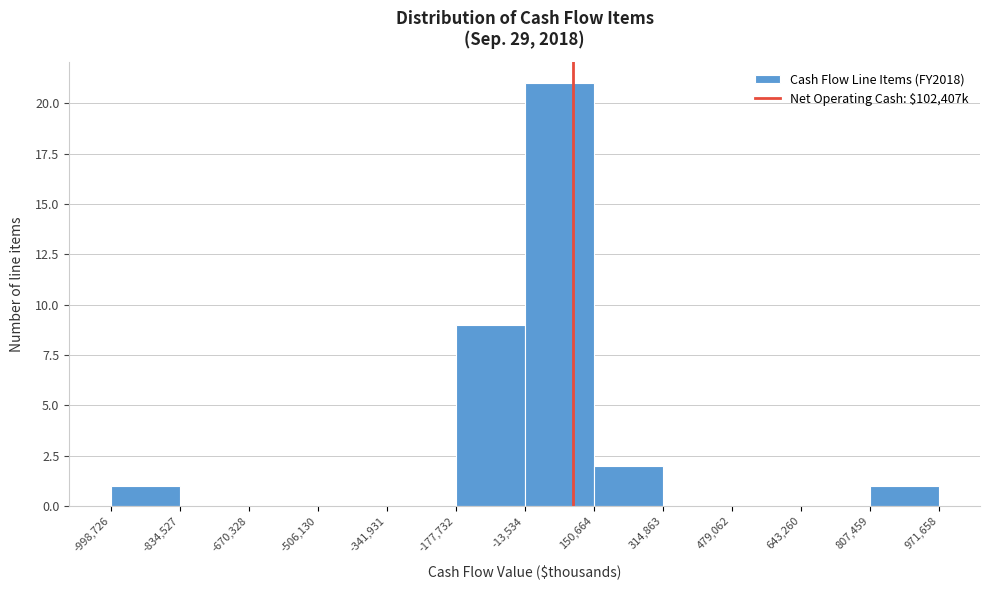

Reading left to right, list every bar in this chart as the range it spans on the x-axis followed by its height. The values are not printed on the chart, so give them approximately, as read against the axis.

-998,726 to -834,527: 1
-834,527 to -670,328: 0
-670,328 to -506,130: 0
-506,130 to -341,931: 0
-341,931 to -177,732: 0
-177,732 to -13,534: 9
-13,534 to 150,664: 21
150,664 to 314,863: 2
314,863 to 479,062: 0
479,062 to 643,260: 0
643,260 to 807,459: 0
807,459 to 971,658: 1